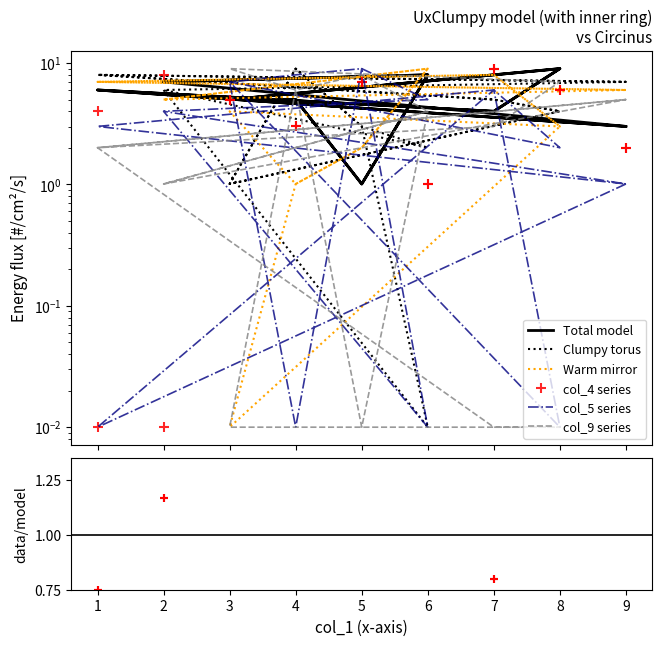

Between 4 and 3, which is larger?

4